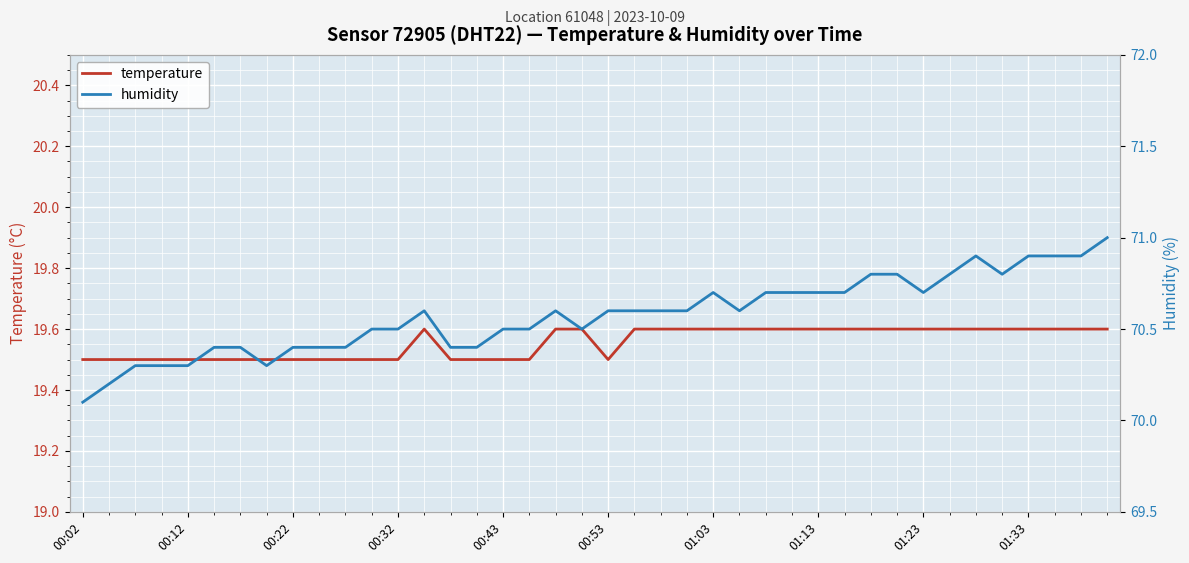

What is the average value of the humidity series?

70.6